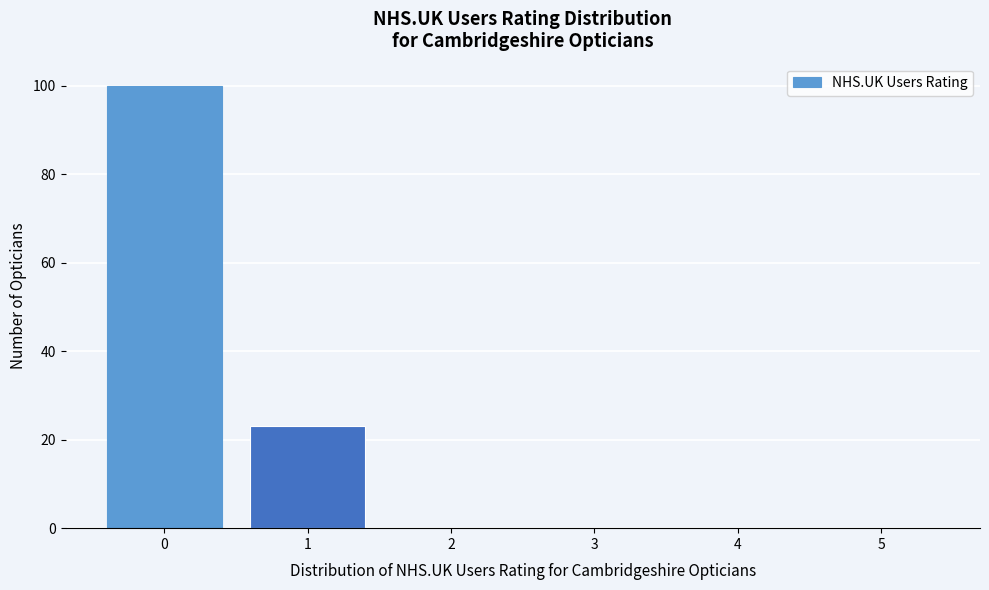

Reading left to right, list every bar in this chart as the range it spans on the x-axis followed by its height. The values are not printed on the chart, so give them approximately, as read against the axis.

-0.5 to 0.5: 100
0.5 to 1.5: 24
1.5 to 2.5: 0
2.5 to 3.5: 0
3.5 to 4.5: 0
4.5 to 5.5: 0